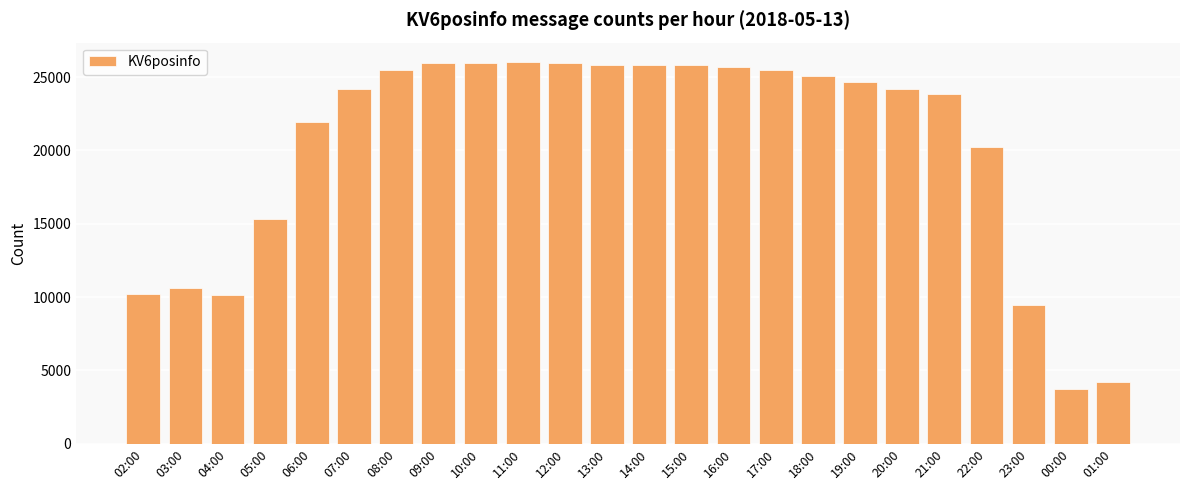

Which label corresponds to the smallest value in the chart?

00:00